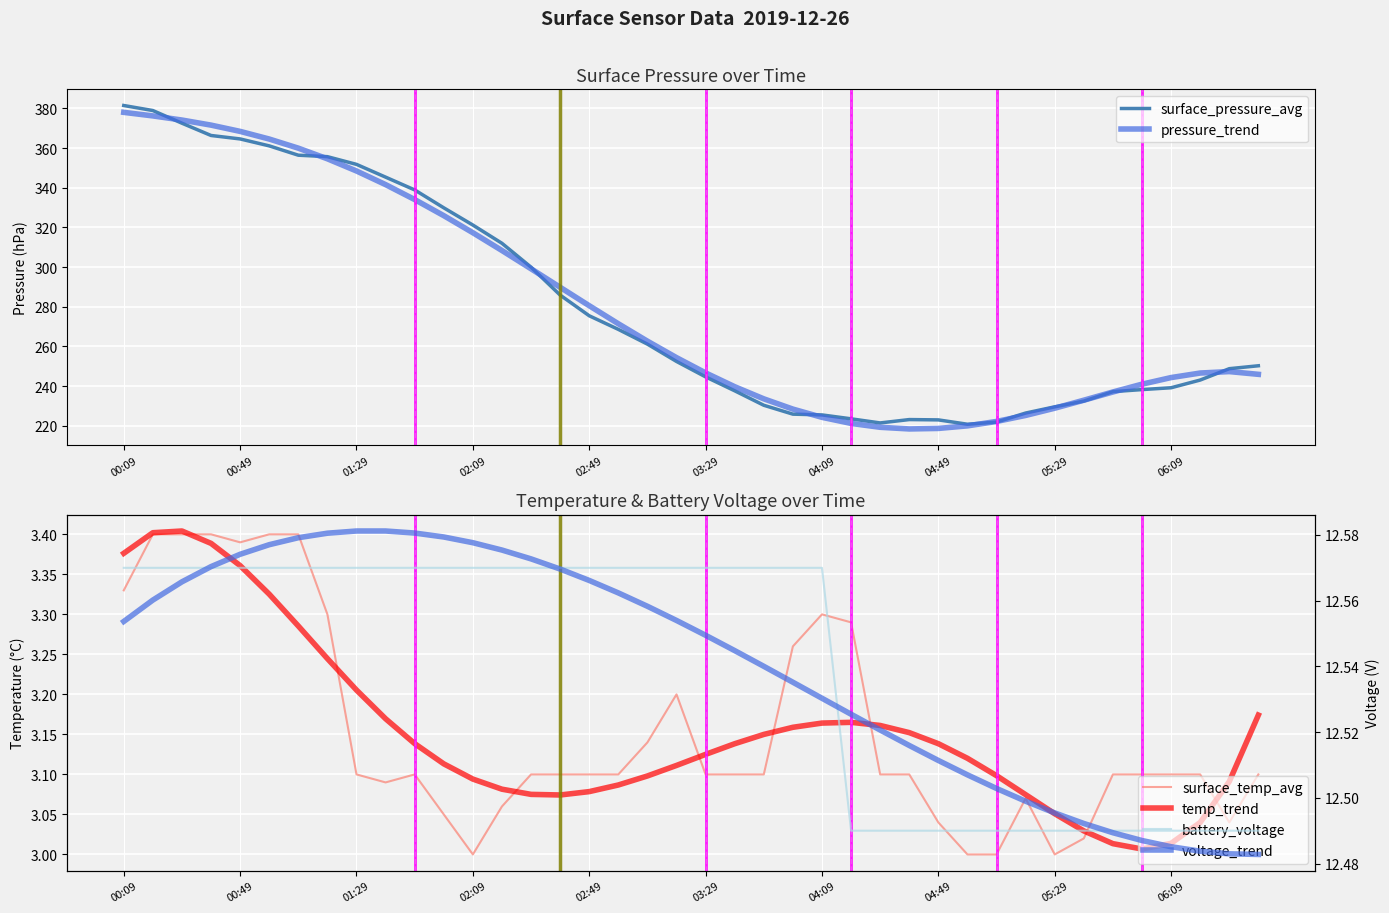

What is the highest value of the pressure_trend series?

378.0